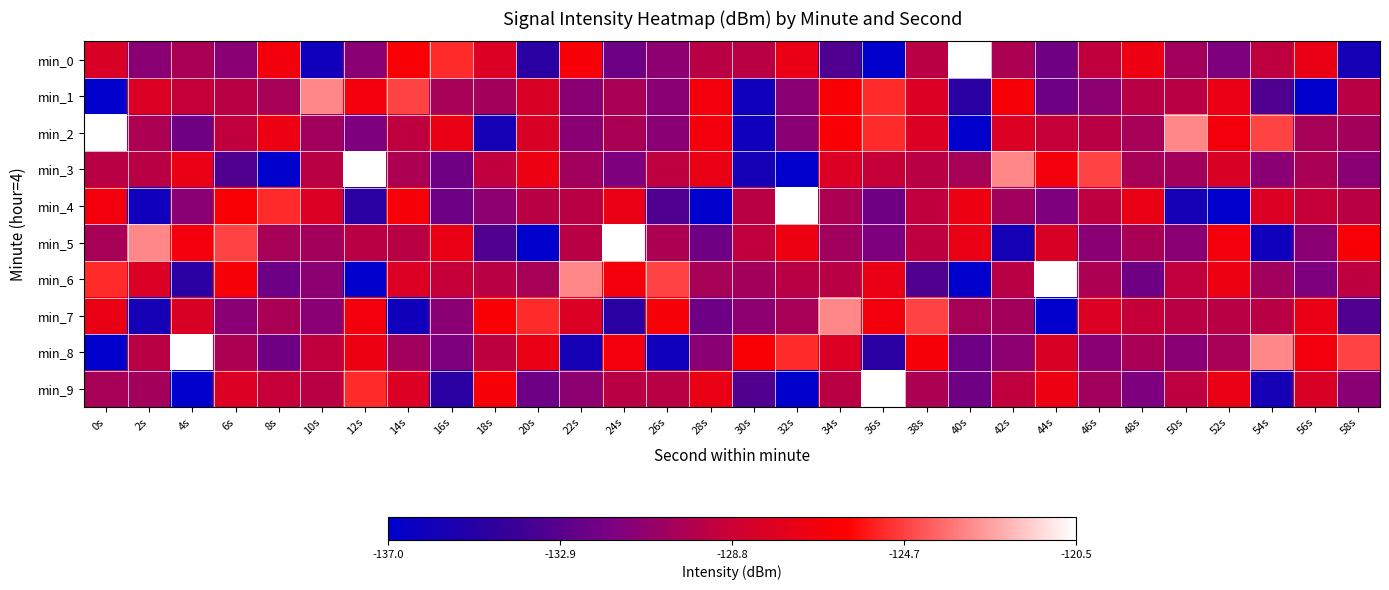

How many series are shown in this chart?

10